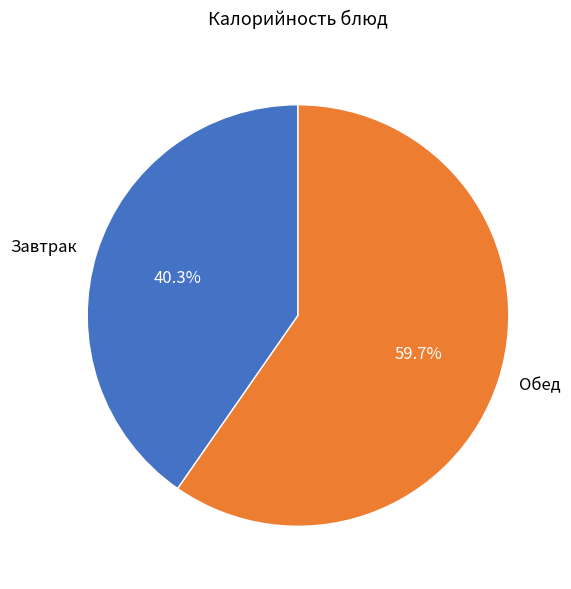

Count the number of slices in the pie.

2